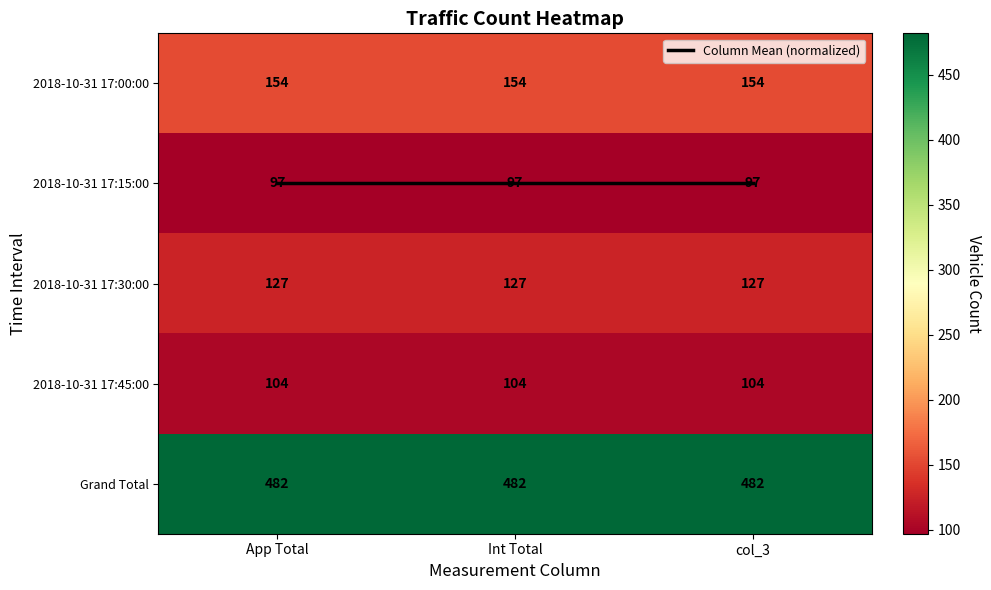

What is the lowest value of the 2018-10-31 17:45:00 series?

104.0